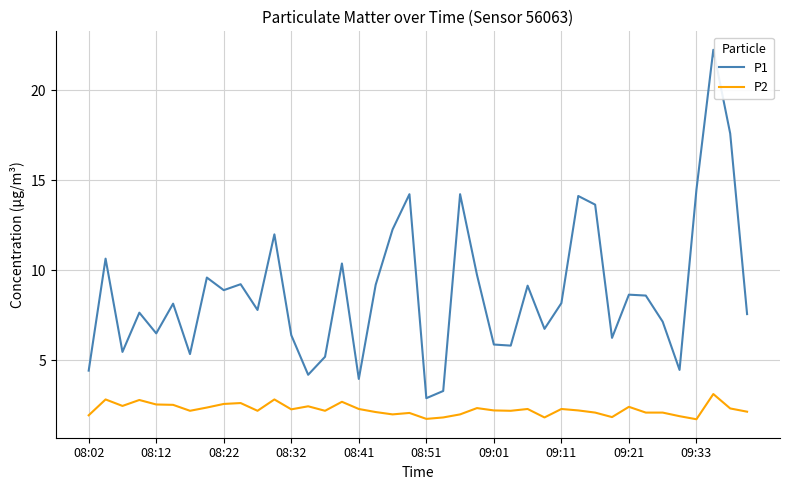

How many values in the P1 series are below 8?

19